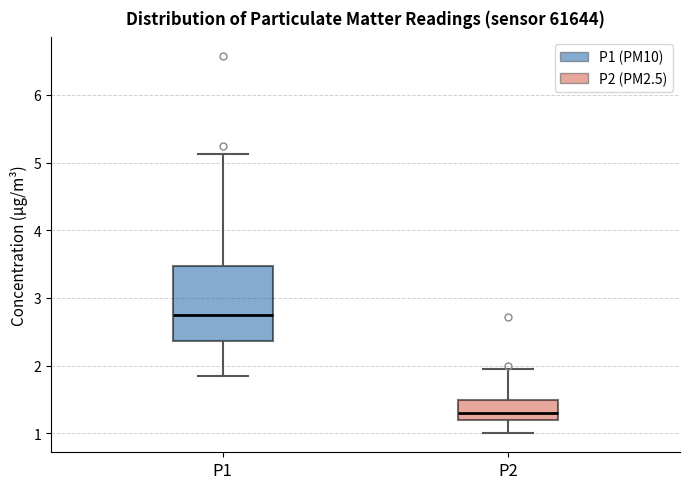

Which box's median line is the lowest?

P2